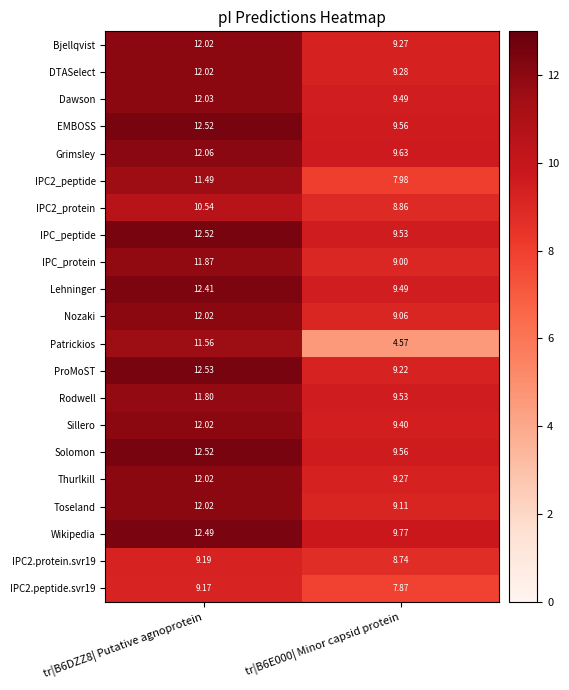

Which series has the largest total across all categories?

Wikipedia